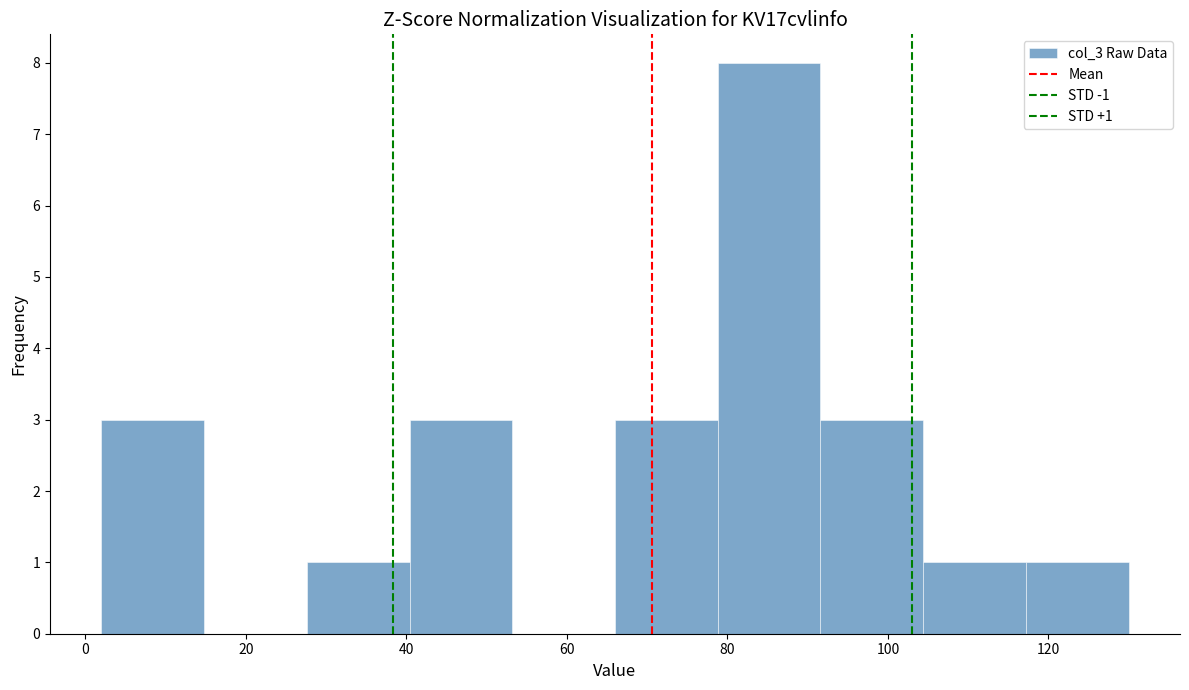

Over which range of the x-axis is the bar tallest?

78.8 to 91.6